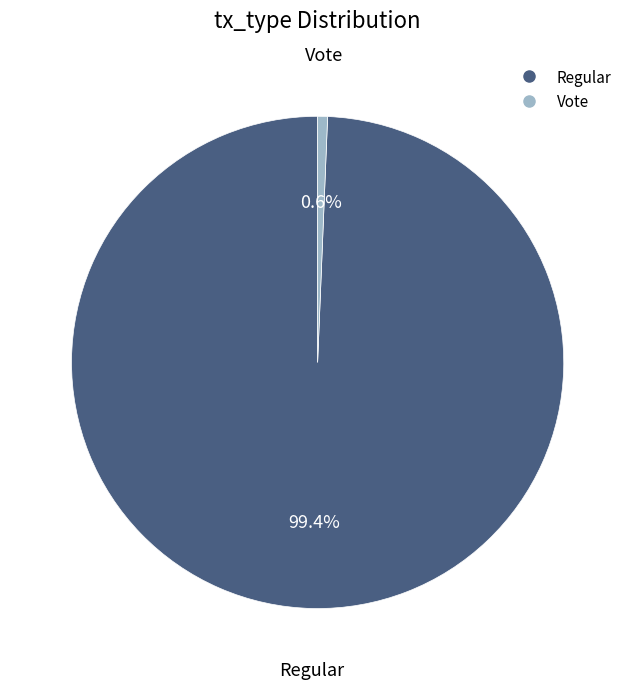

Between Vote and Regular, which is larger?

Regular